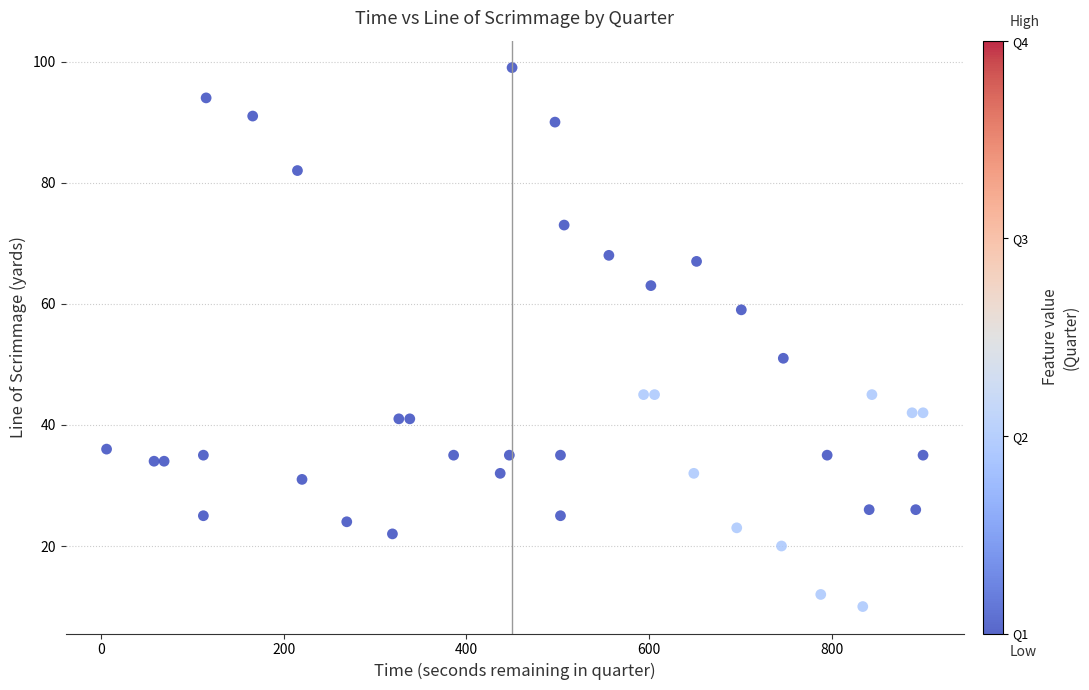

What Y value in the scatter plot is closest to 54?

51